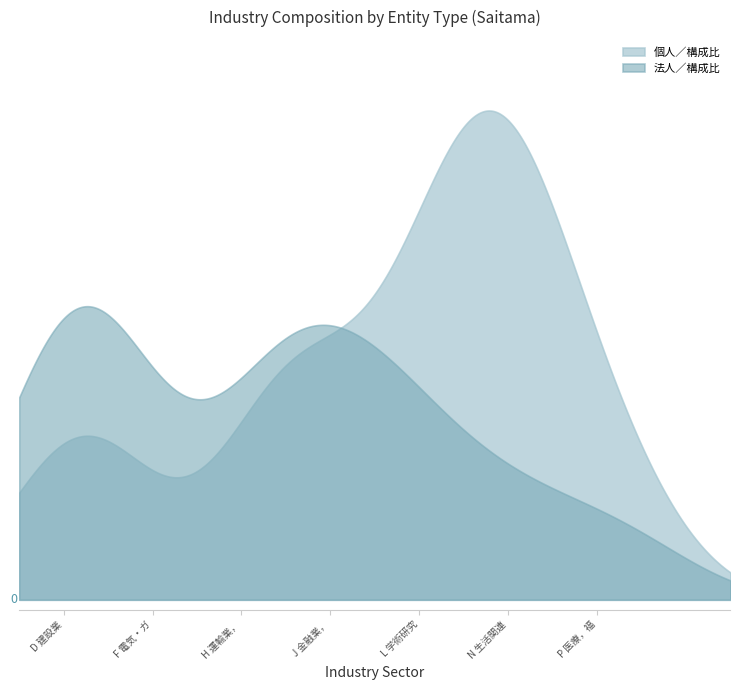

At how many categories does at least one series exceed 7?

7